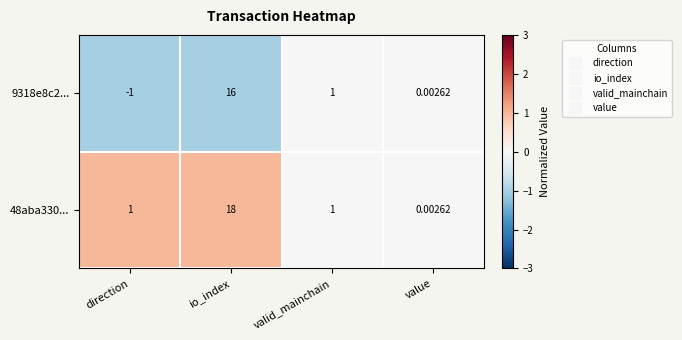

Which category has the lowest value in the 9318e8c2... series?

direction